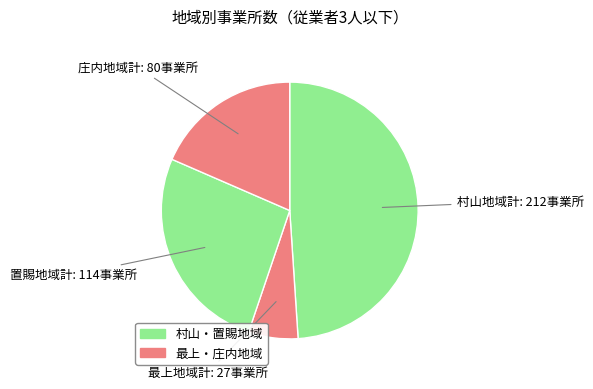

How many slices are in this pie chart?

4